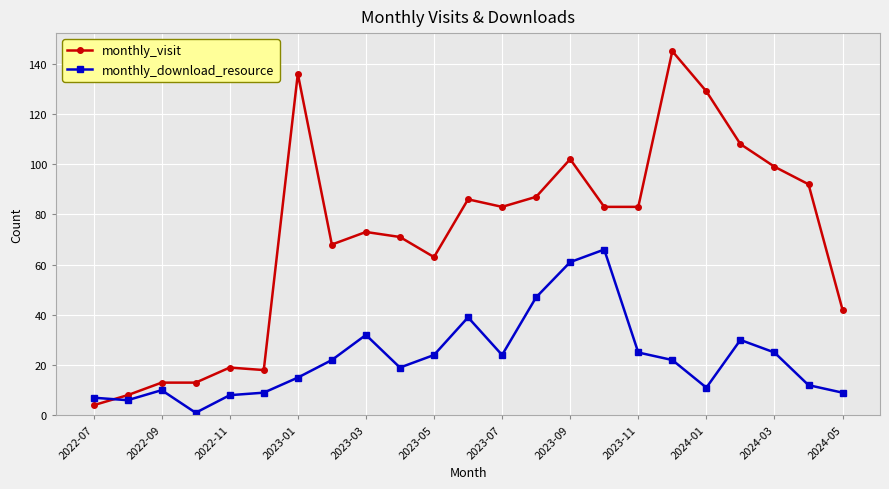

Which series has the widest spread of values?

monthly_visit